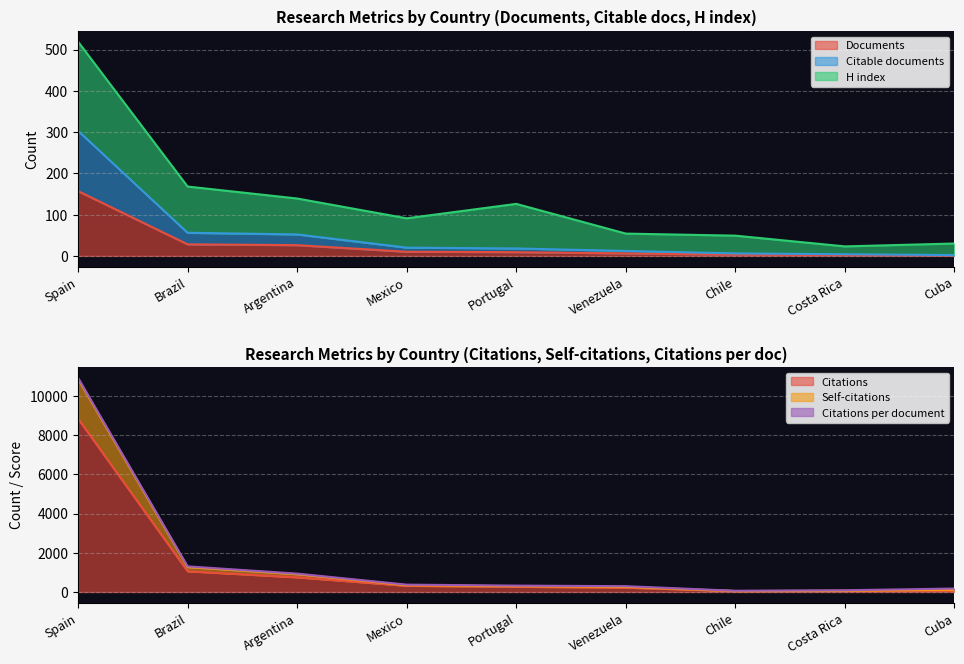

What is the greatest value displayed?

10917.3